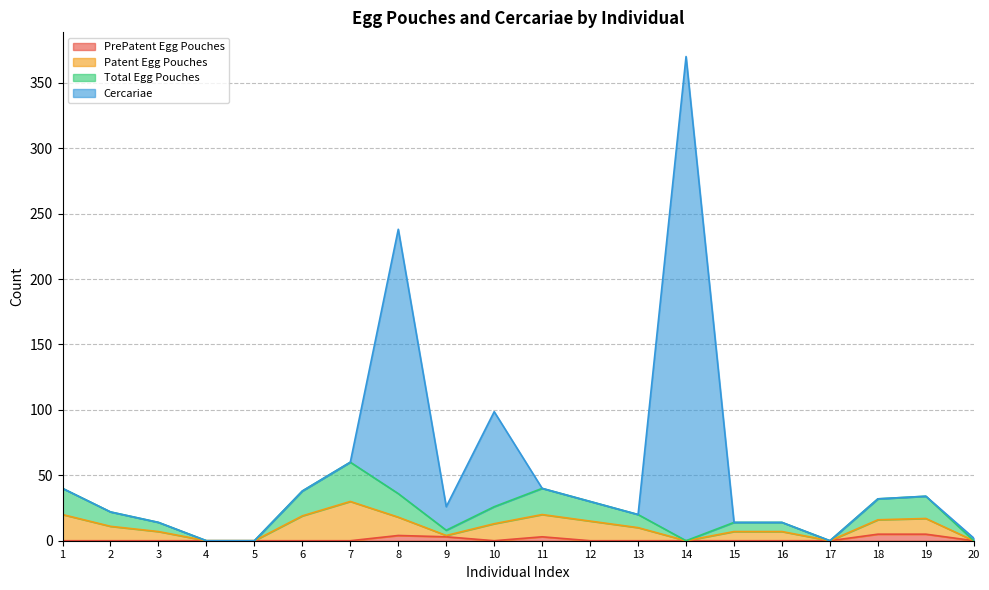

Which series has the largest total across all categories?

Cercariae